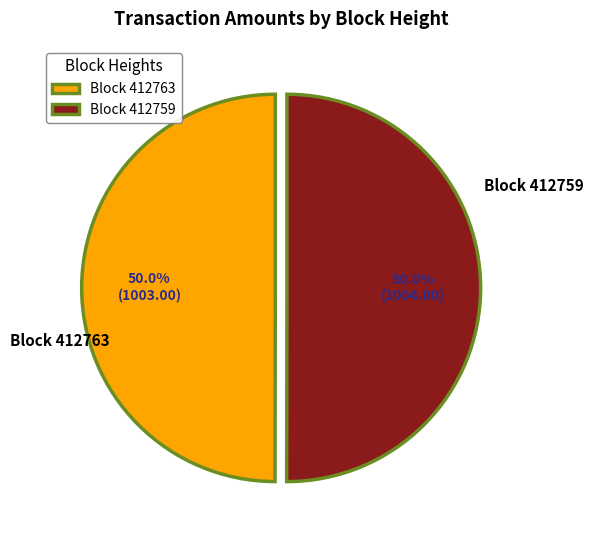

Approximately how many times larger is the value at Block 412759 compared to Block 412763?

1.0